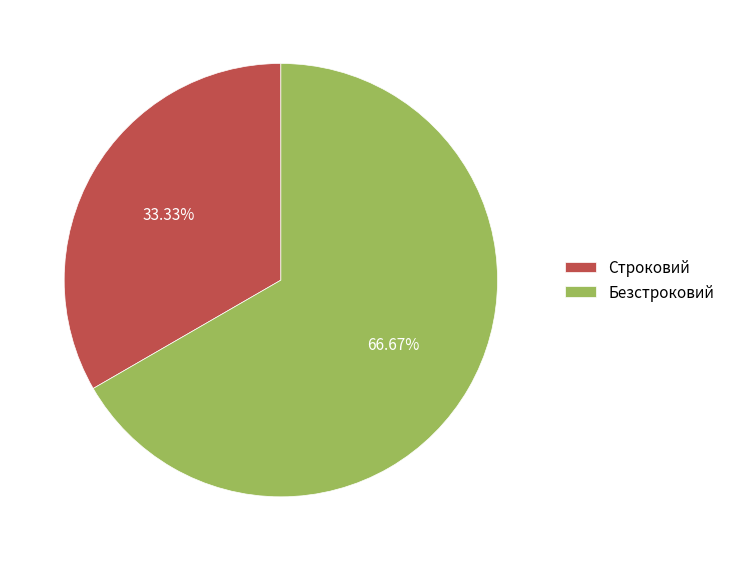

What is the largest slice in the pie chart?

Безстроковий